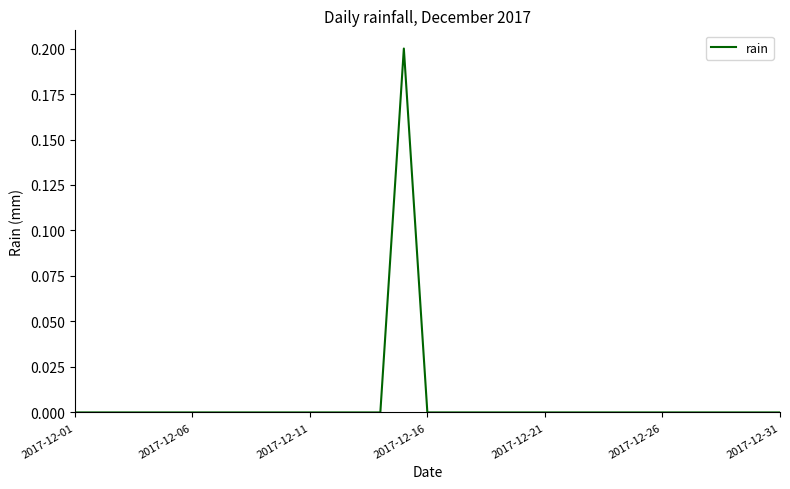

At which label is the value closest to 0?

2017-12-01